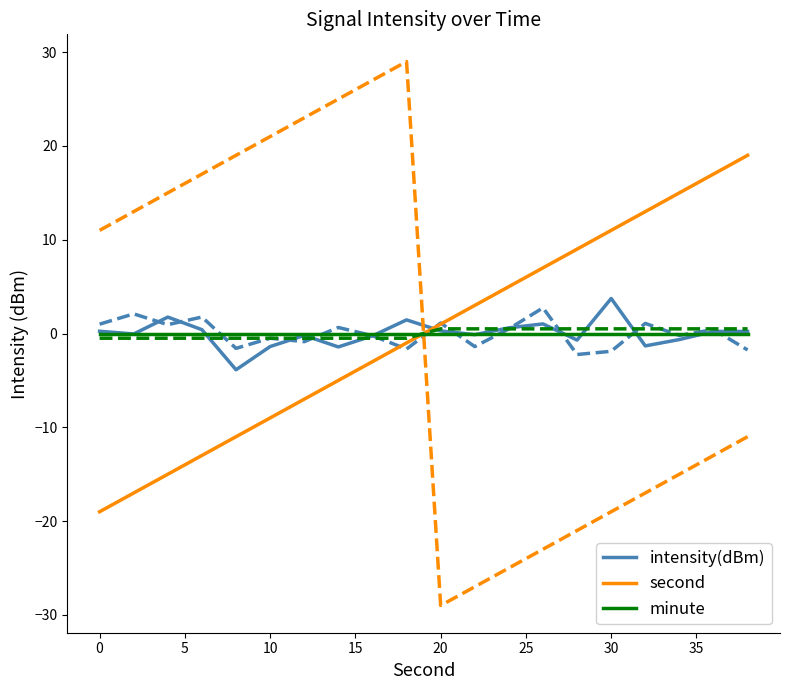

List the series in order of their peak value, lowest first.

minute, intensity(dBm), second